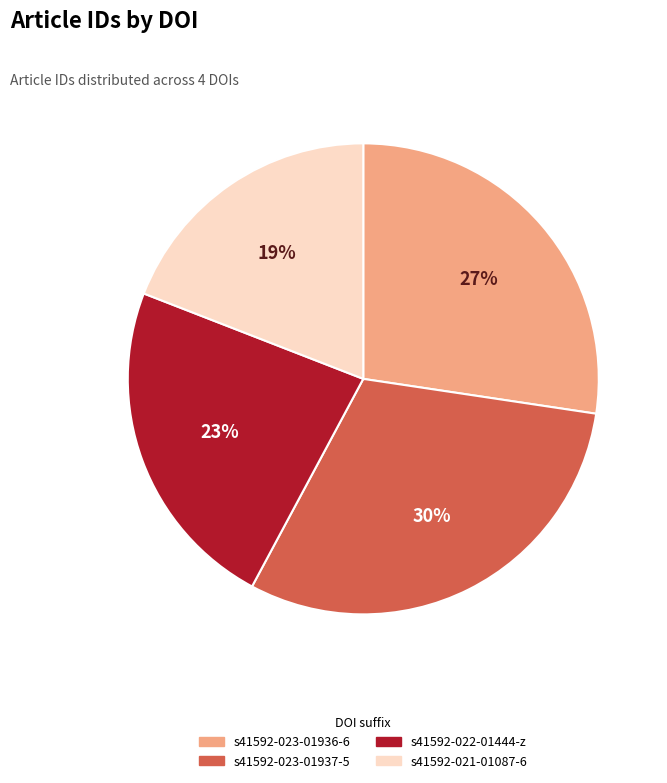

Is there any slice that represents more than half of the pie?

No